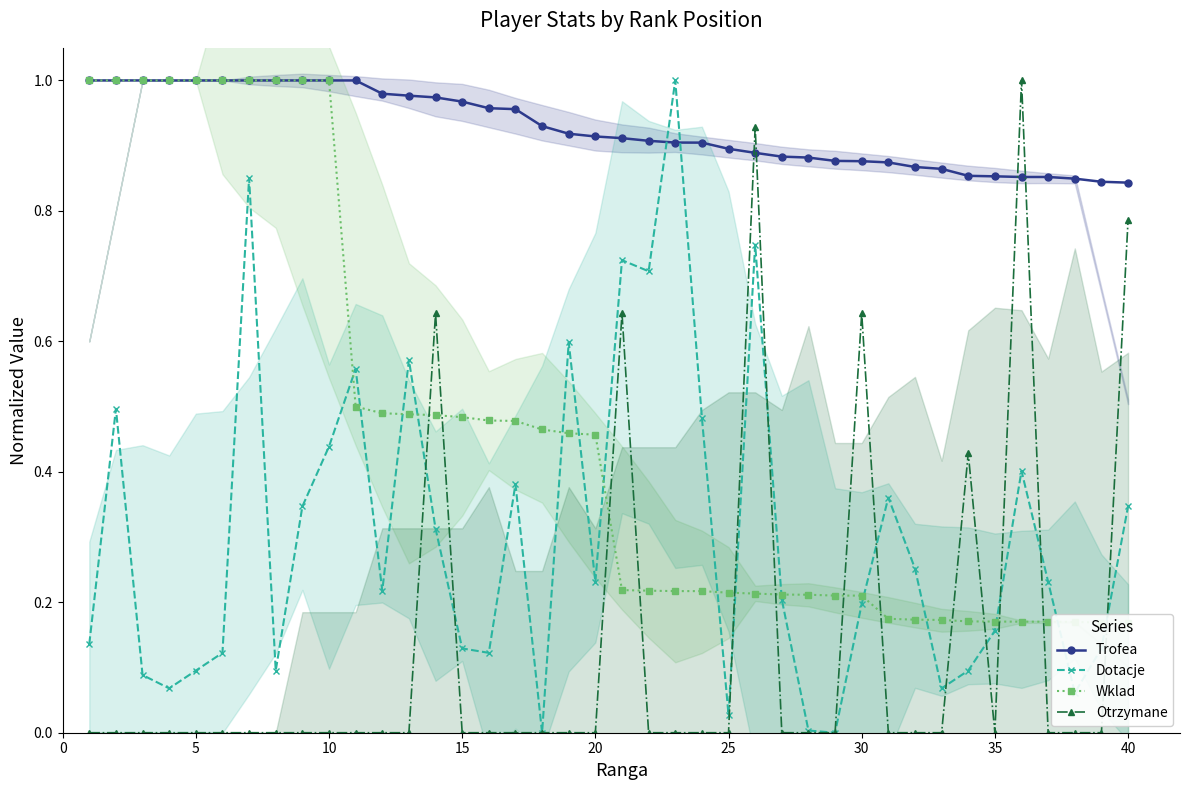

What is the minimum value for Trofea?

0.8